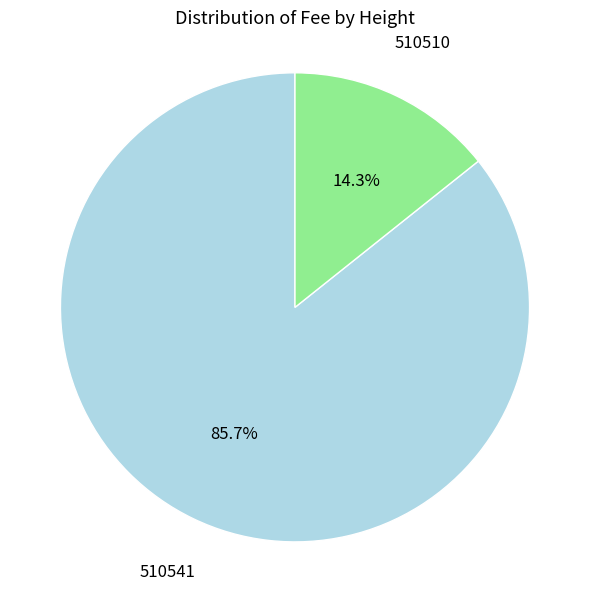

Is there a majority slice in this chart?

Yes